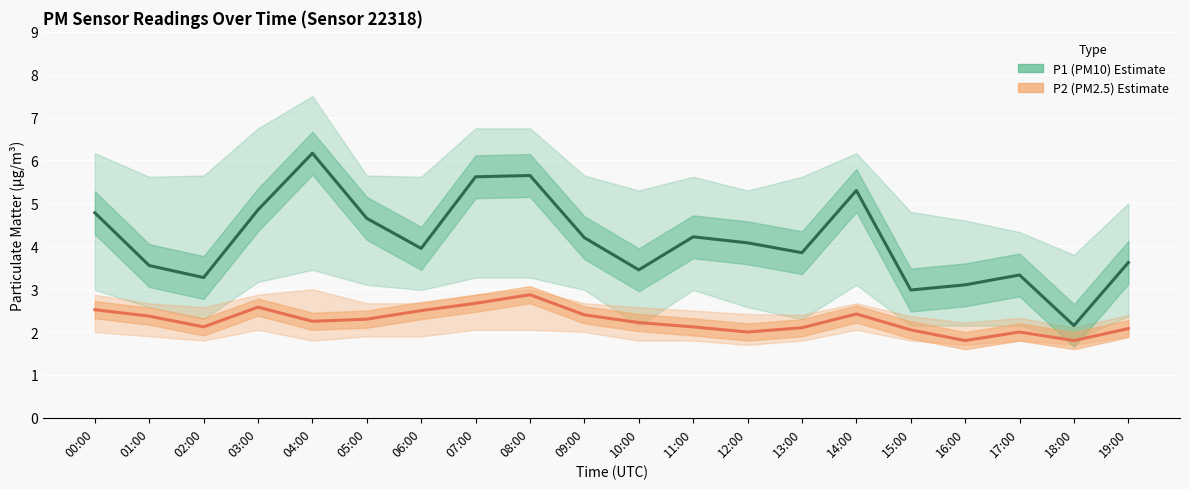

Where does the P2 (PM2.5) Estimate series first go above 2?

00:00